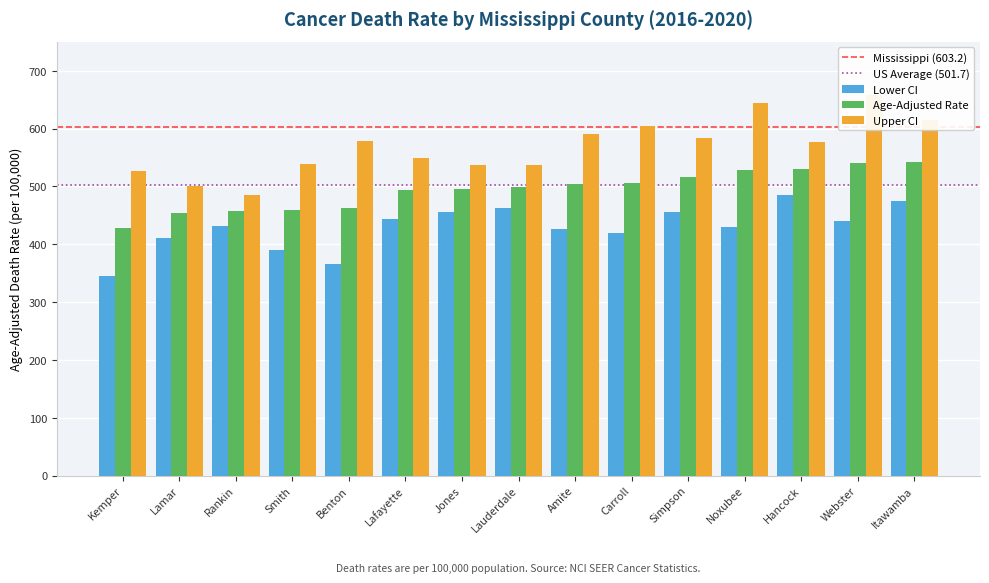

Is the value of Upper CI at Hancock greater than the value of Lower CI at Carroll?

Yes